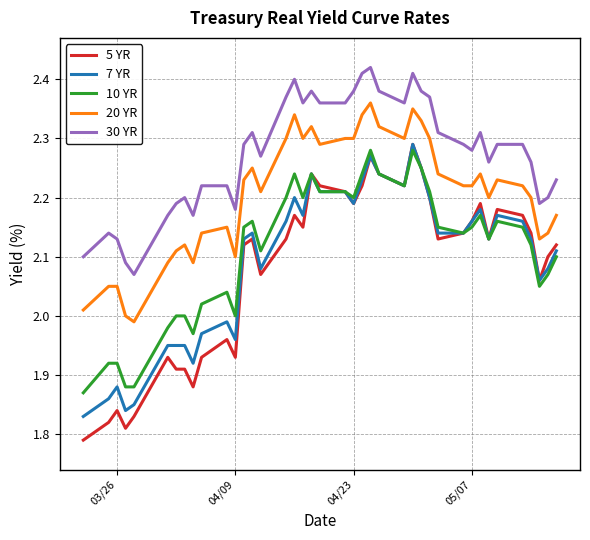

True or false: 20 YR and 7 YR cross at least once.

False